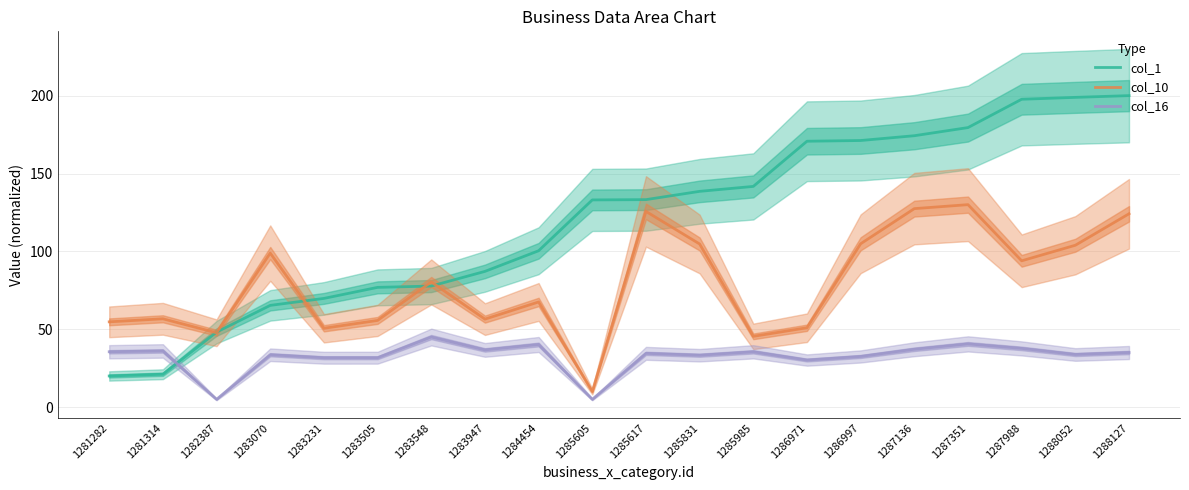

Reading left to right, transcribe all the data shown in this chart.

col_1: 20.0	21.1	48.2	65.3	69.8	76.9	77.7	87.2	100.4	133.0	133.2	138.5	141.7	170.7	171.2	174.3	179.5	197.7	198.9	200.0
col_10: 54.8	56.7	47.7	98.9	50.6	55.7	80.4	56.5	67.5	10.0	125.7	104.7	45.4	51.0	104.9	127.4	130.0	93.9	103.9	124.1
col_16: 35.5	36.1	5.0	33.6	31.7	31.7	45.0	36.7	40.2	5.0	34.5	33.3	35.5	30.2	32.5	37.2	40.6	37.7	33.8	35.1